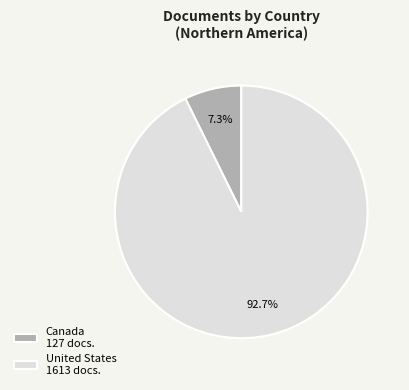

Which has a higher value, Canada or United States?

United States